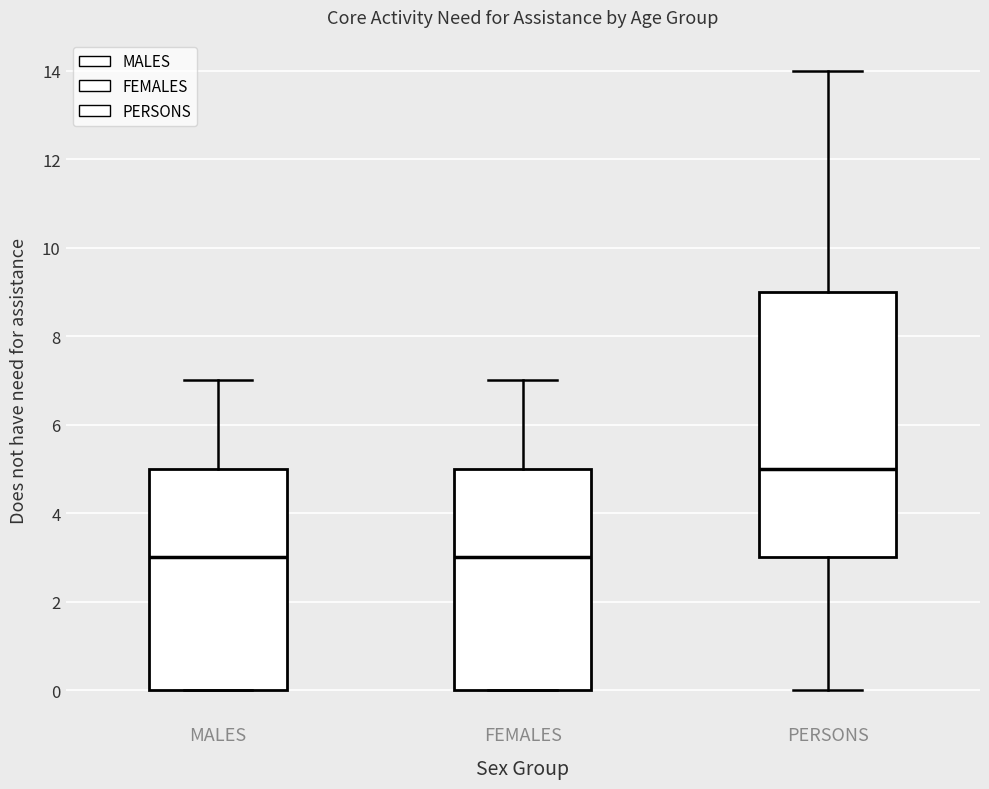

Which box has the highest median line?

PERSONS